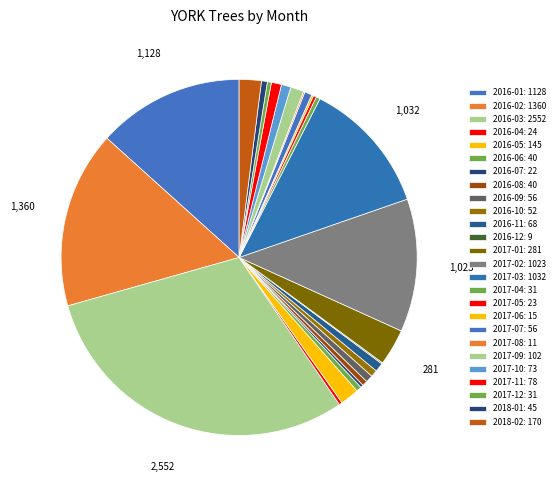

True or false: 2016-02 accounts for 30% of the total.

False